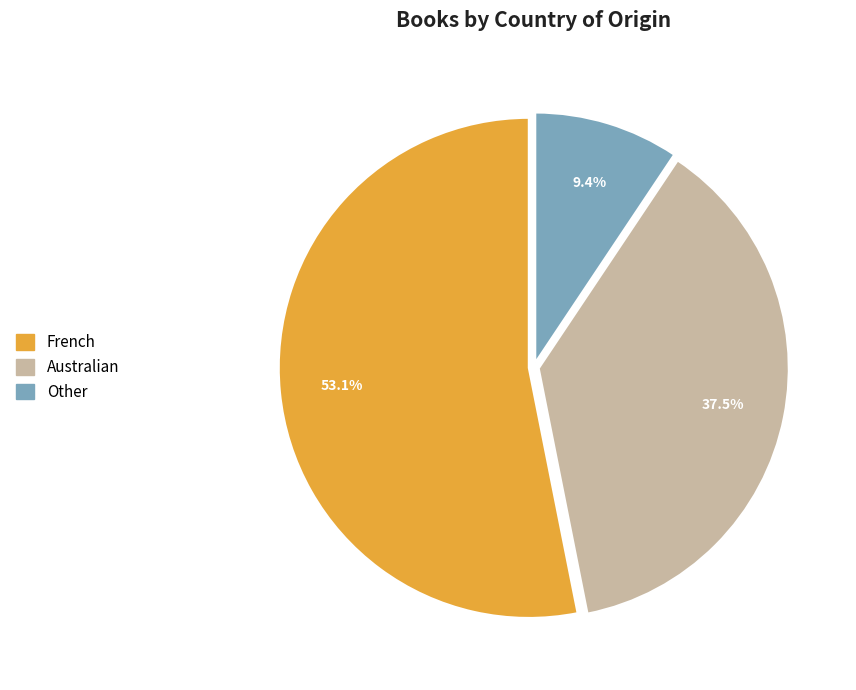

What is the largest slice in the pie chart?

French